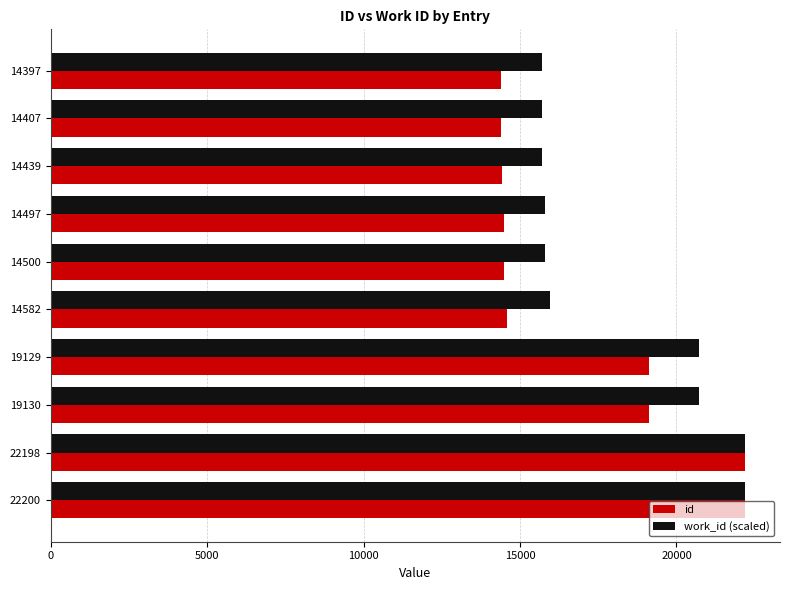

What is the sum of the work_id (scaled) values at 19129 and 14582?

36664.7